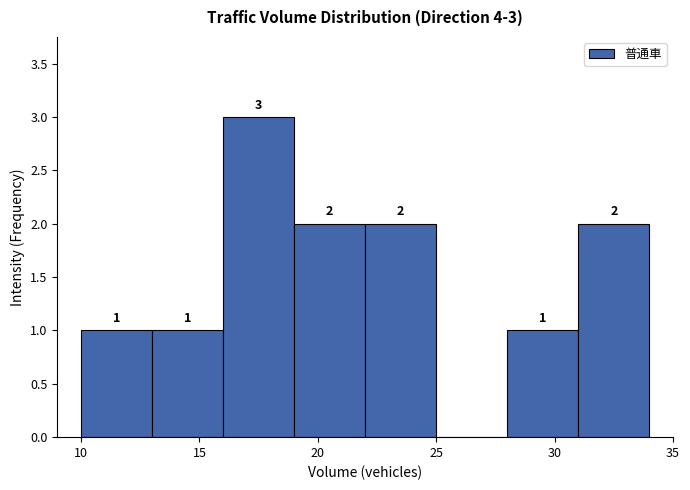

Over which range of the x-axis is the bar tallest?

16 to 19